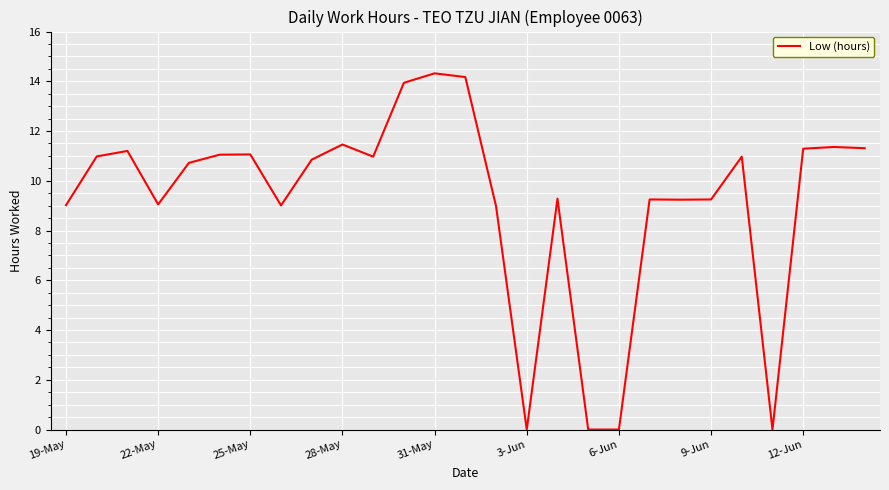

What is the maximum value shown in the chart?

14.3